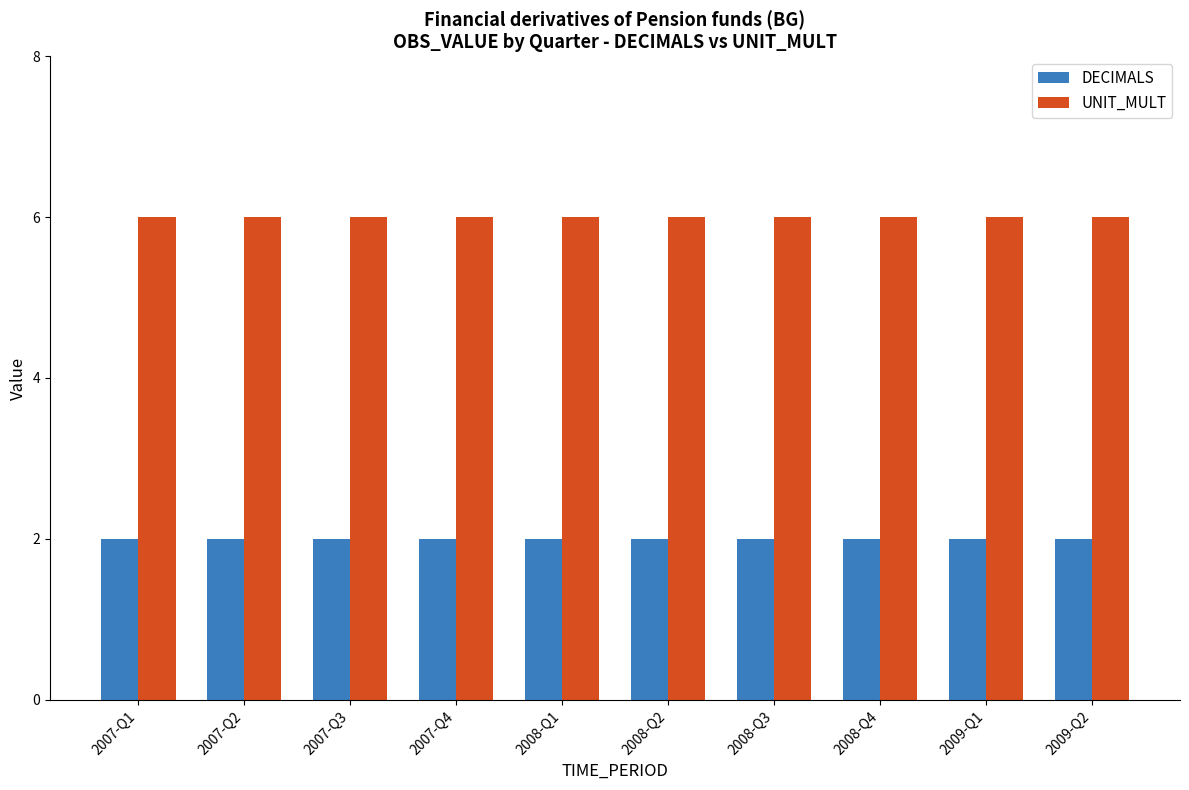

Is it true that UNIT_MULT equals 3 at 2007-Q3?

False